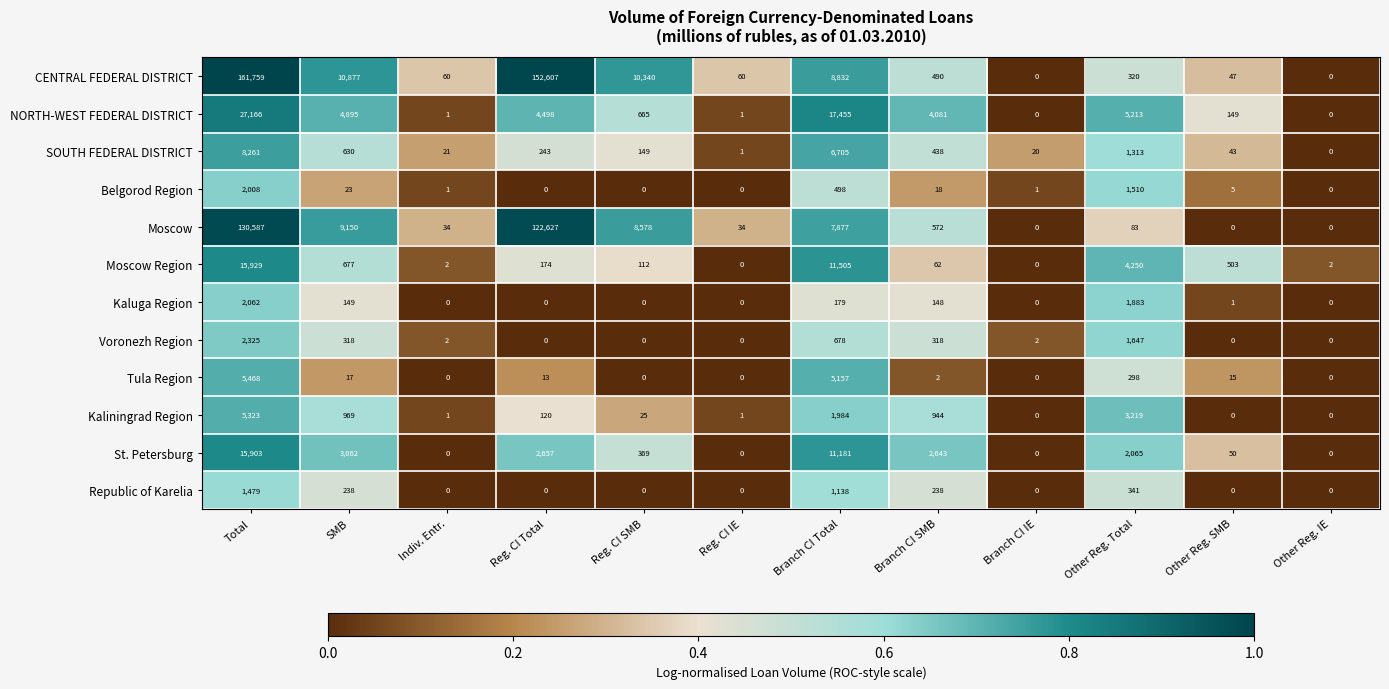

At which label does CENTRAL FEDERAL DISTRICT reach its peak?

Total